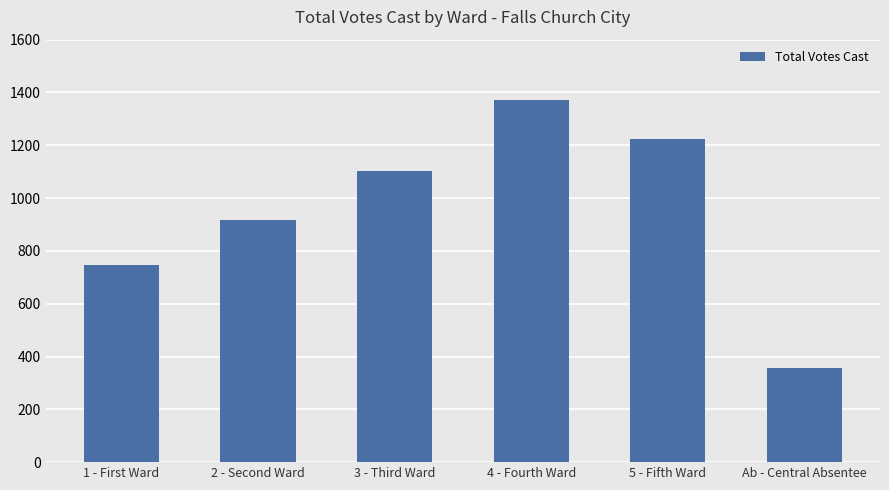

What position from the right is Ab - Central Absentee?

1